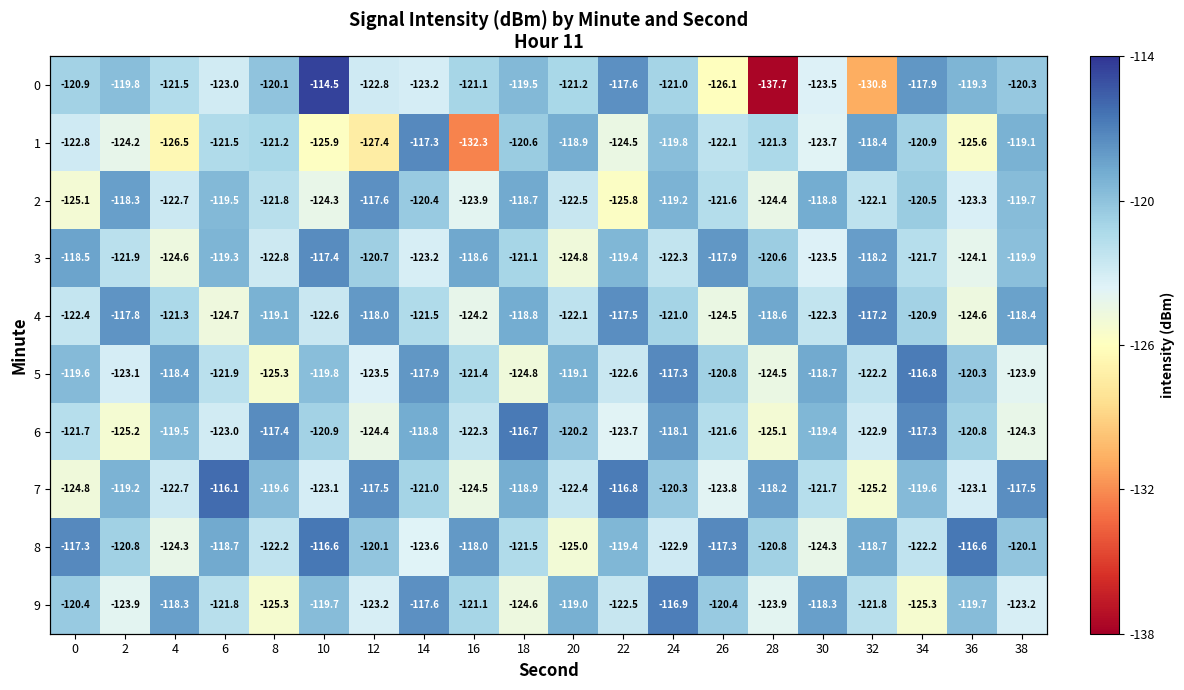

What is the highest value of the 5 series?

-116.8